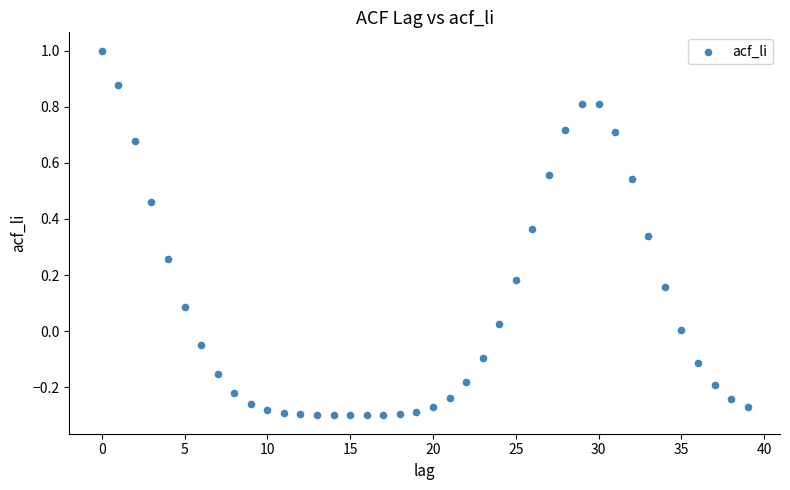

What is the range of Y values (max minus min)?

1.3